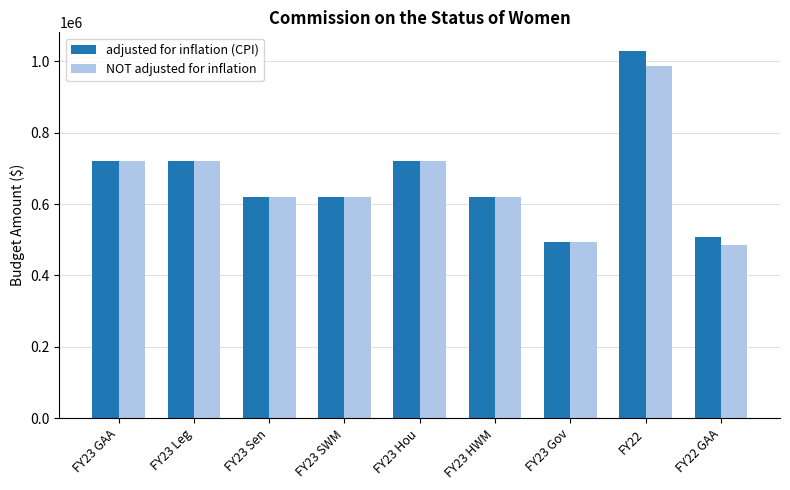

What is the value of the NOT adjusted for inflation bar at the 7th from the left?

493530